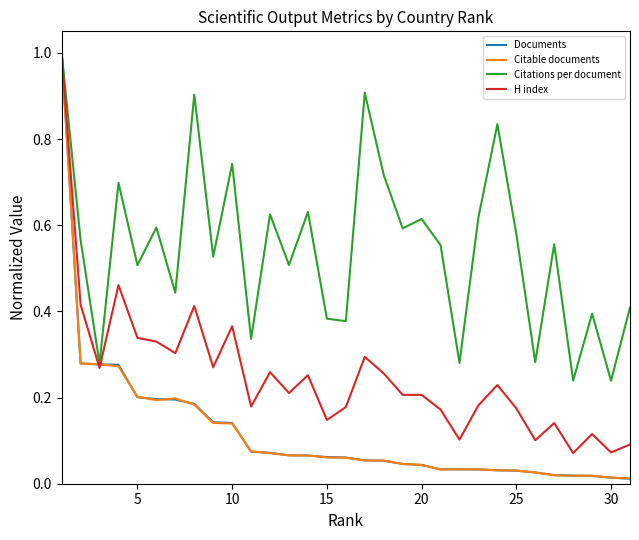

What is the maximum value for Citable documents?

1.0